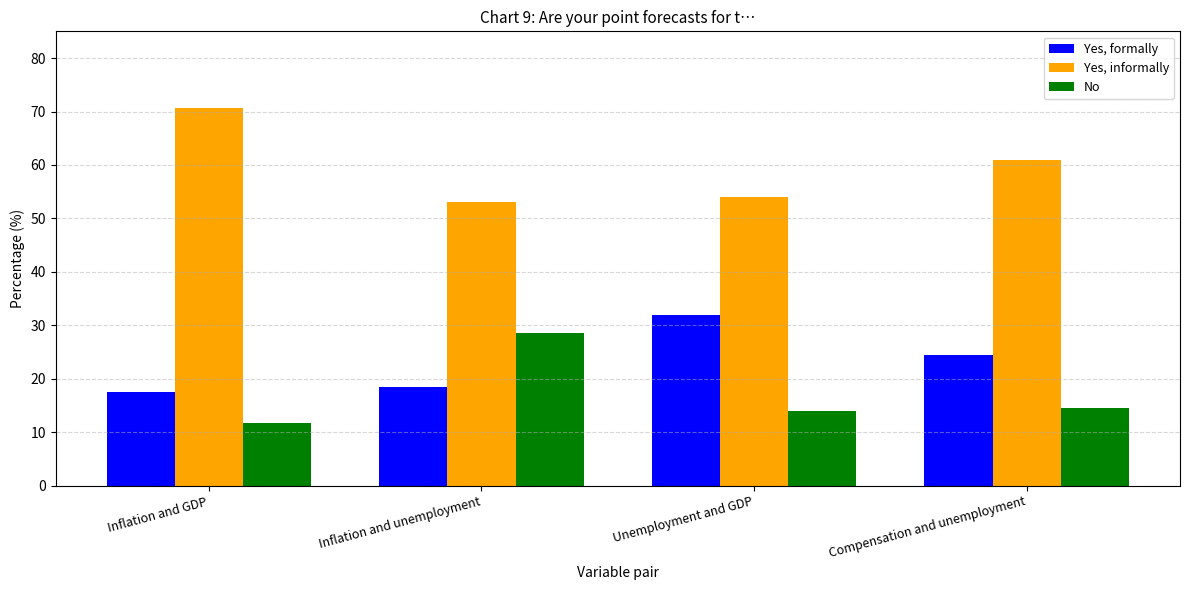

Rank the series at Inflation and unemployment from highest to lowest value.

Yes, informally, No, Yes, formally